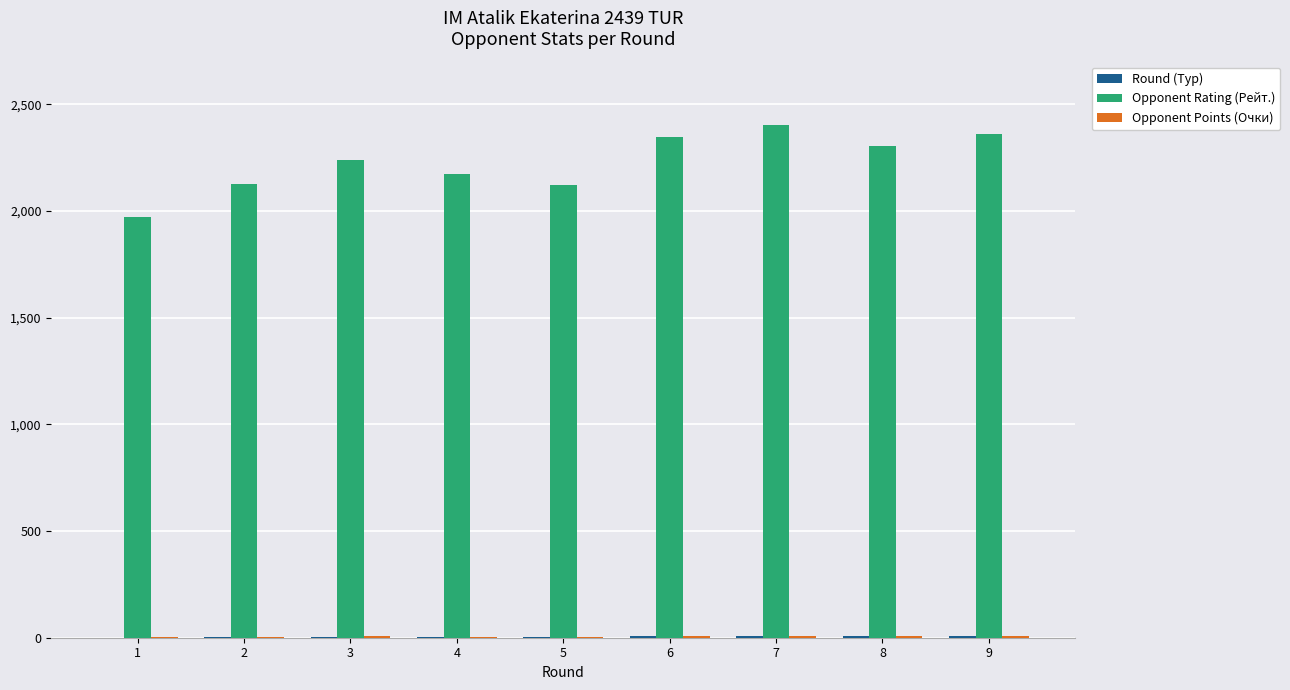

Are the bars grouped side by side (vs. stacked)?

Yes